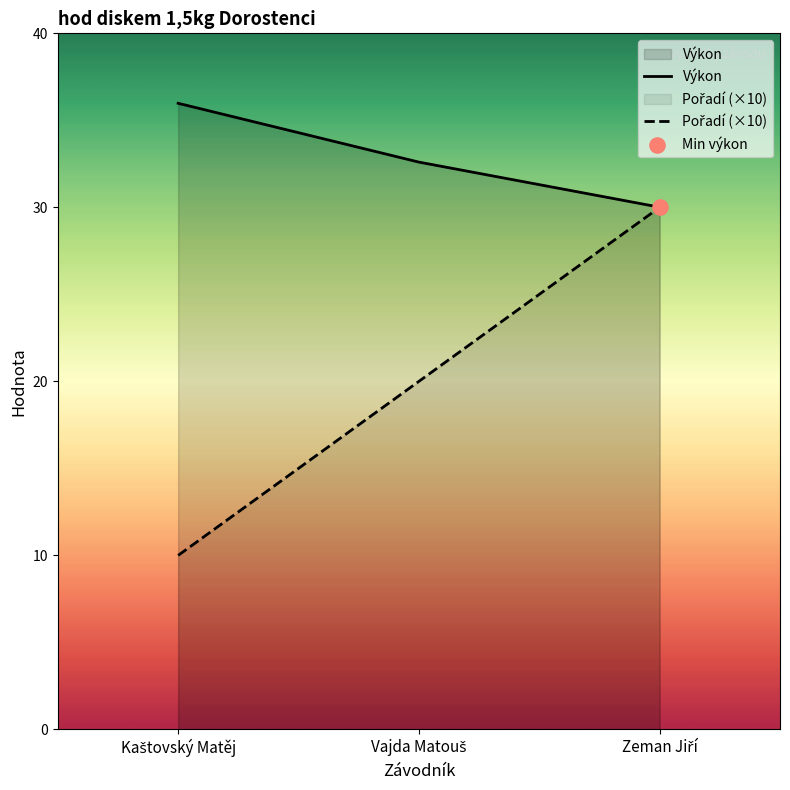

Which series has the largest total across all categories?

Výkon